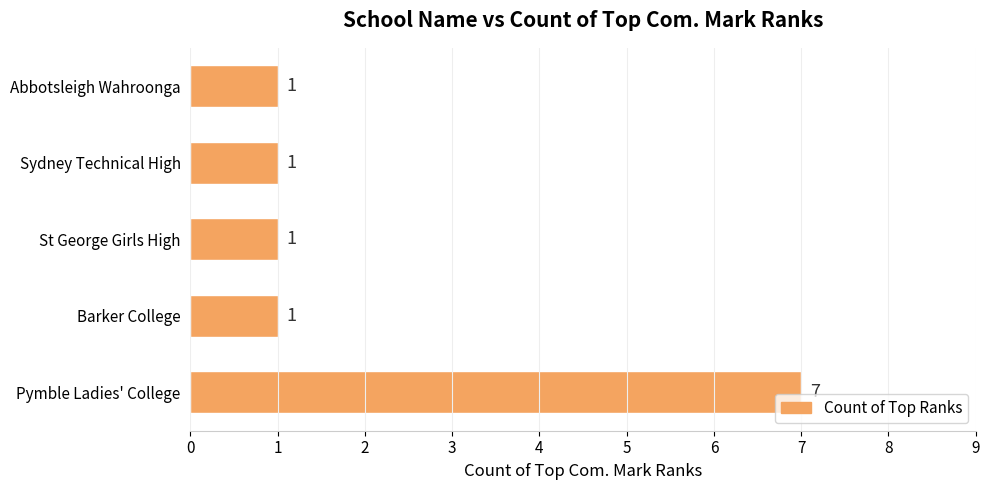

What is the difference between the maximum and minimum values?

6